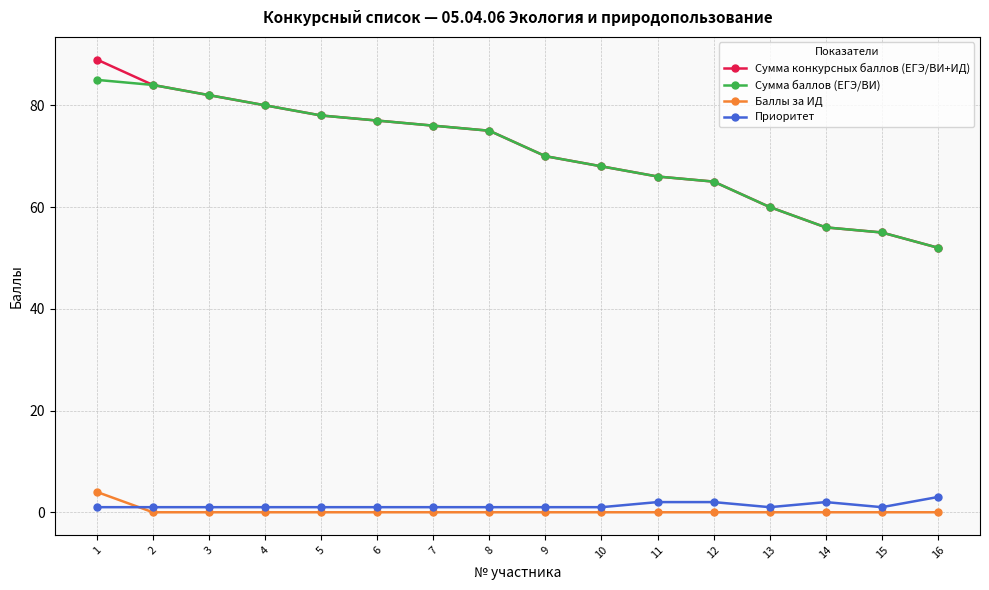

Count the number of data series in this chart.

4